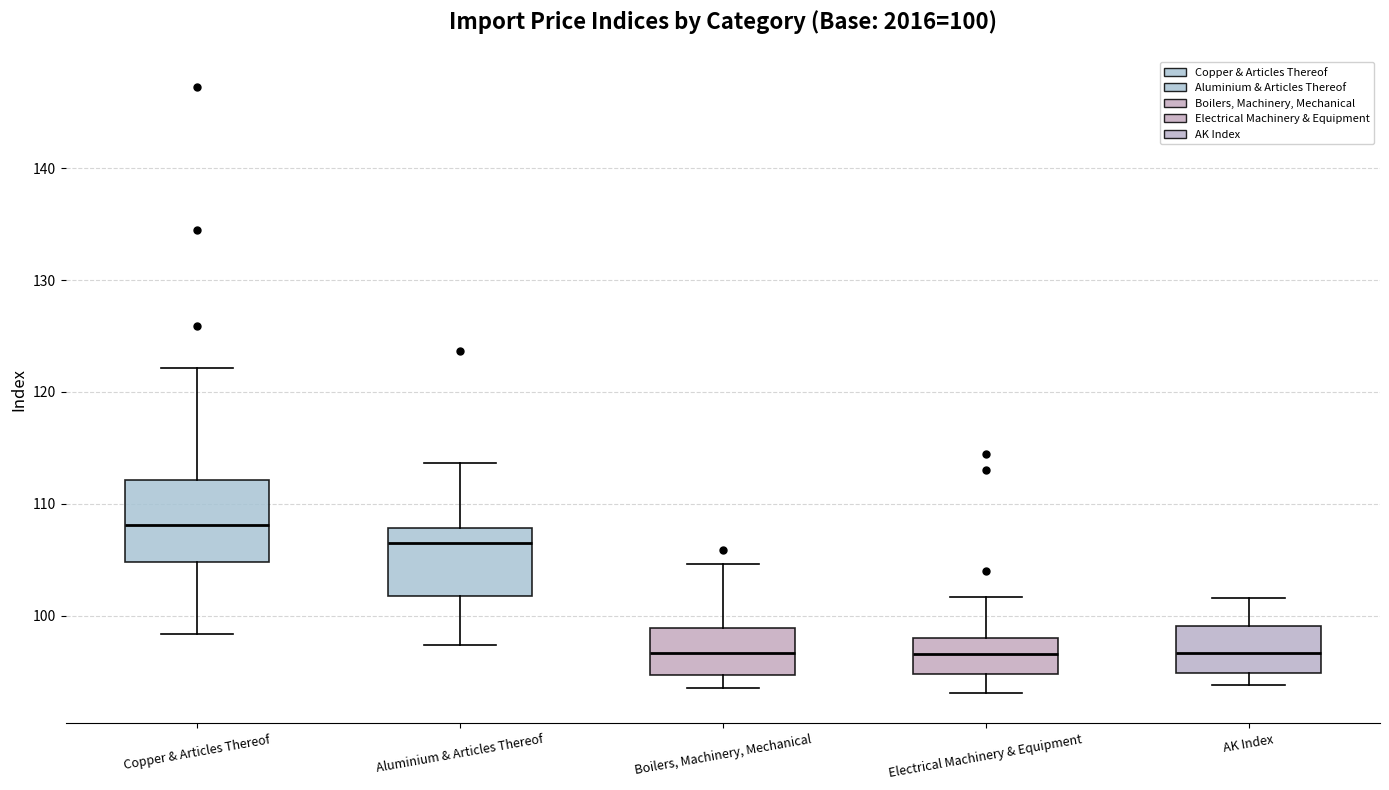

Comparing the boxes themselves (not the whiskers), which one is the tallest?

Copper & Articles Thereof